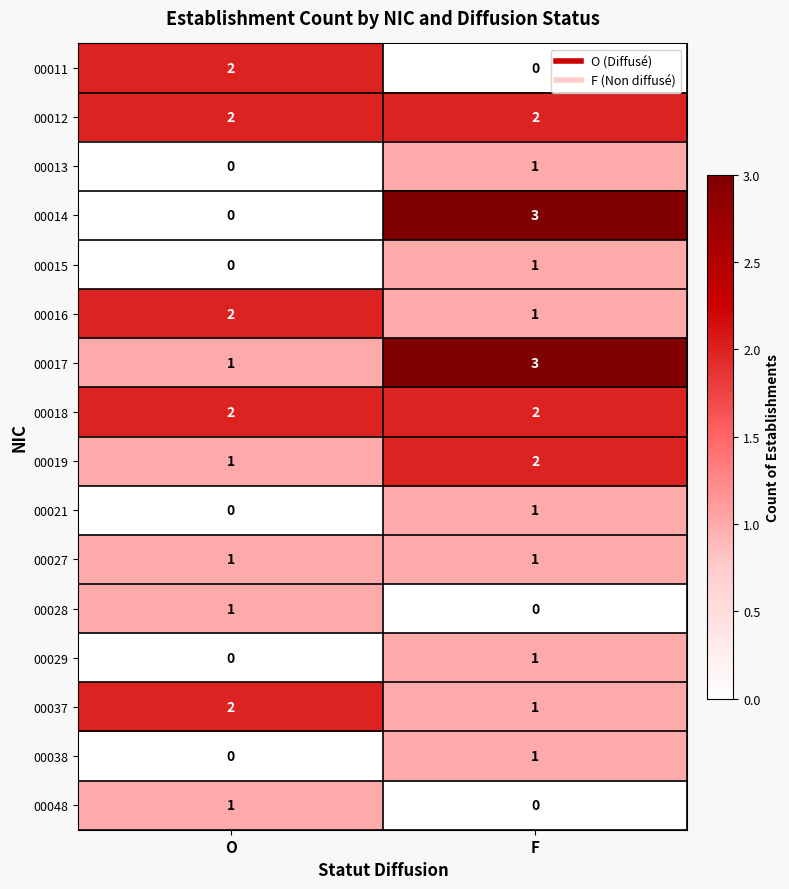

Is it true that 00014 equals -2 at O?

False